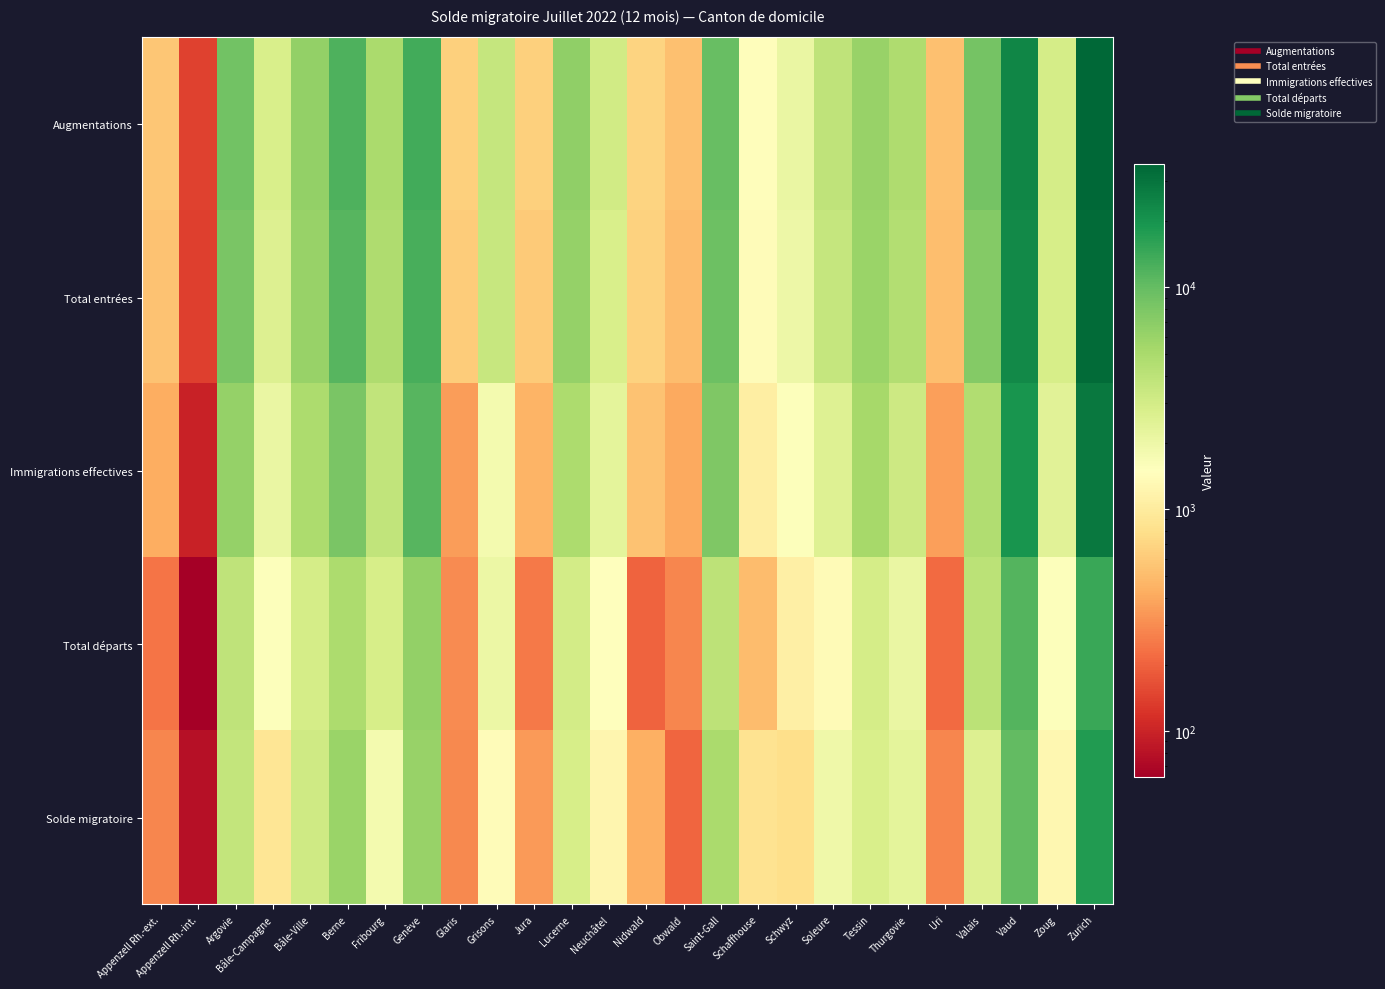

At how many categories does at least one series exceed 25953?

1